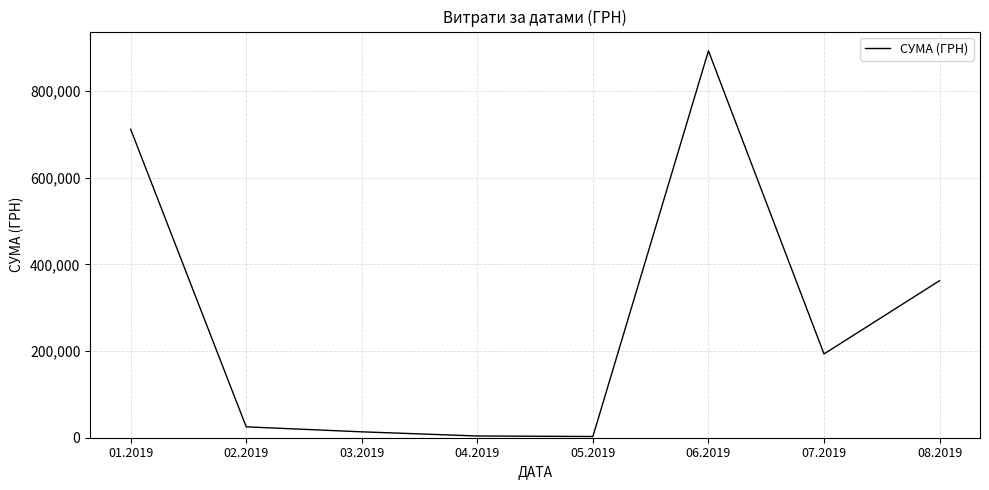

Which has a higher value, 07.2019 or 08.2019?

08.2019